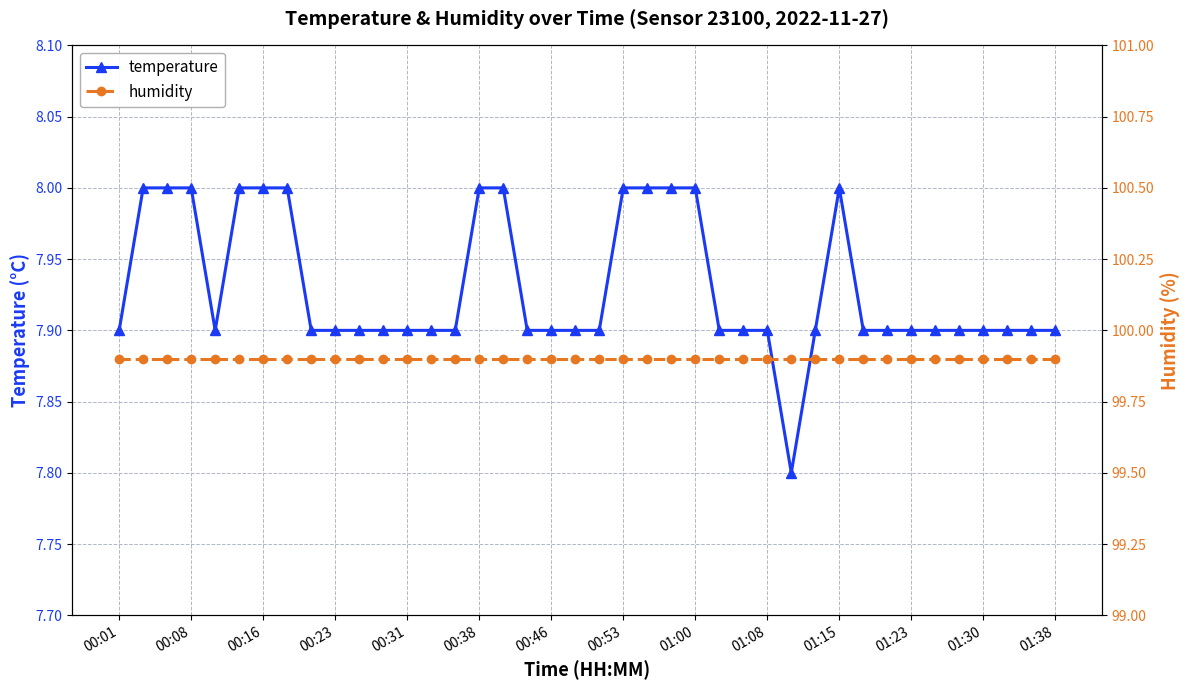

Which series has the largest total across all categories?

humidity